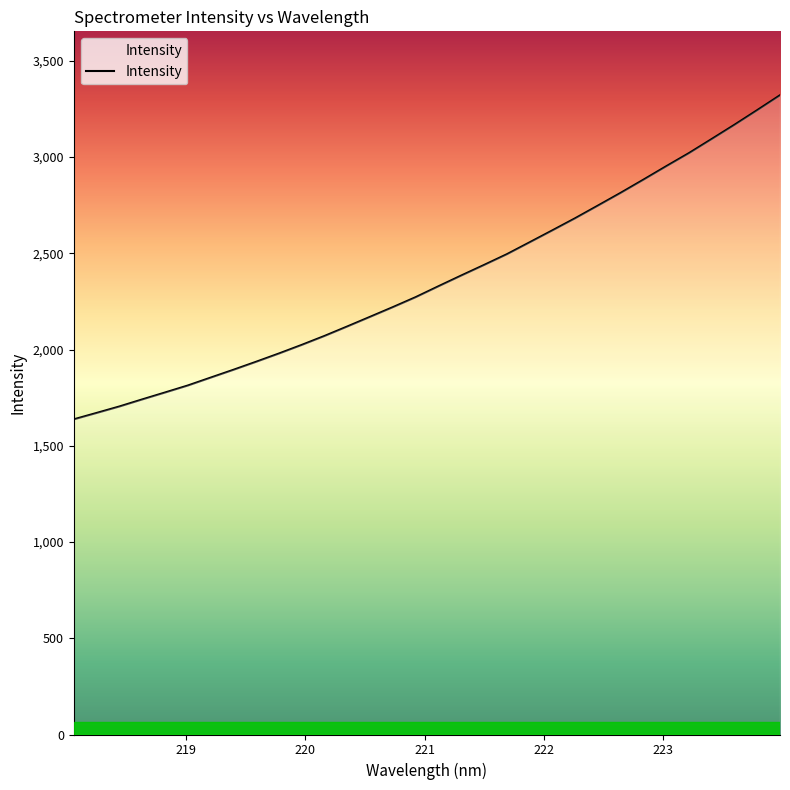

What is the difference between the maximum and minimum values?

1683.8